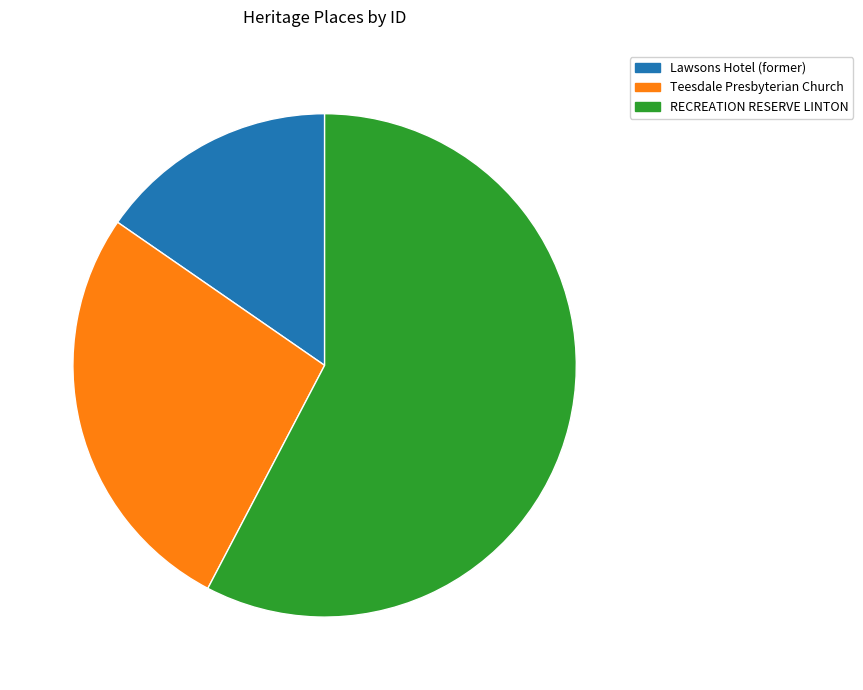

Does RECREATION RESERVE LINTON account for over 50% of the chart?

Yes